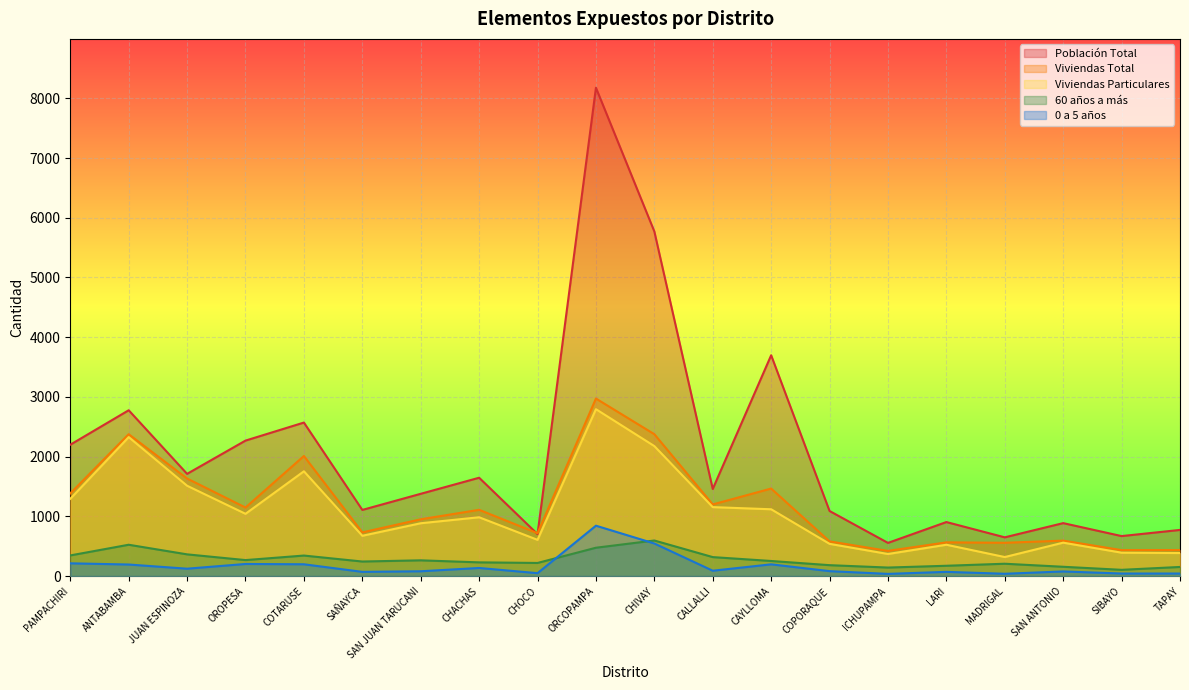

What is the spread (max minus min) of values at SIBAYO?

627